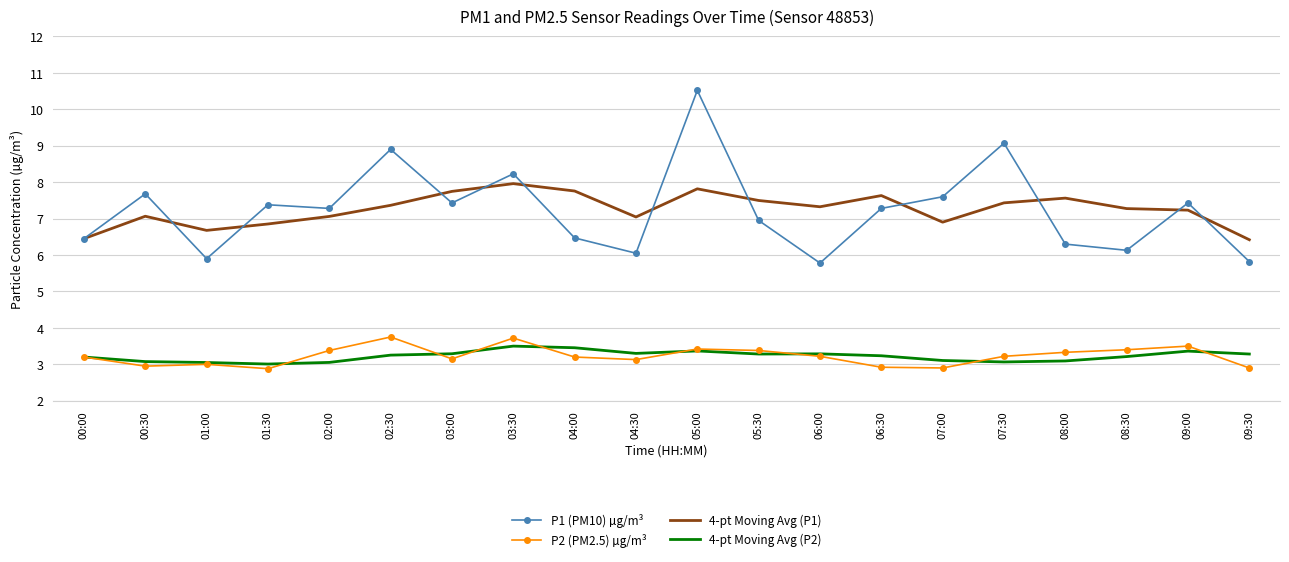

Is the value of 4-pt Moving Avg (P2) at 02:00 greater than the value of P1 (PM10) µg/m³ at 09:30?

No